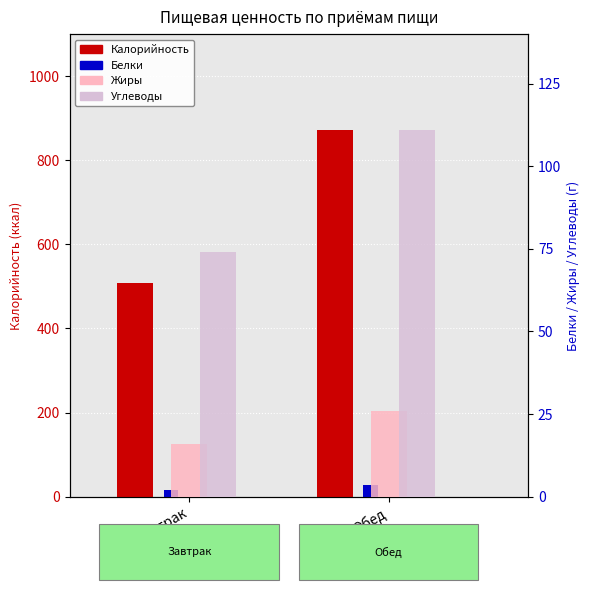

What is the label of the 2nd bar from the right?

Завтрак